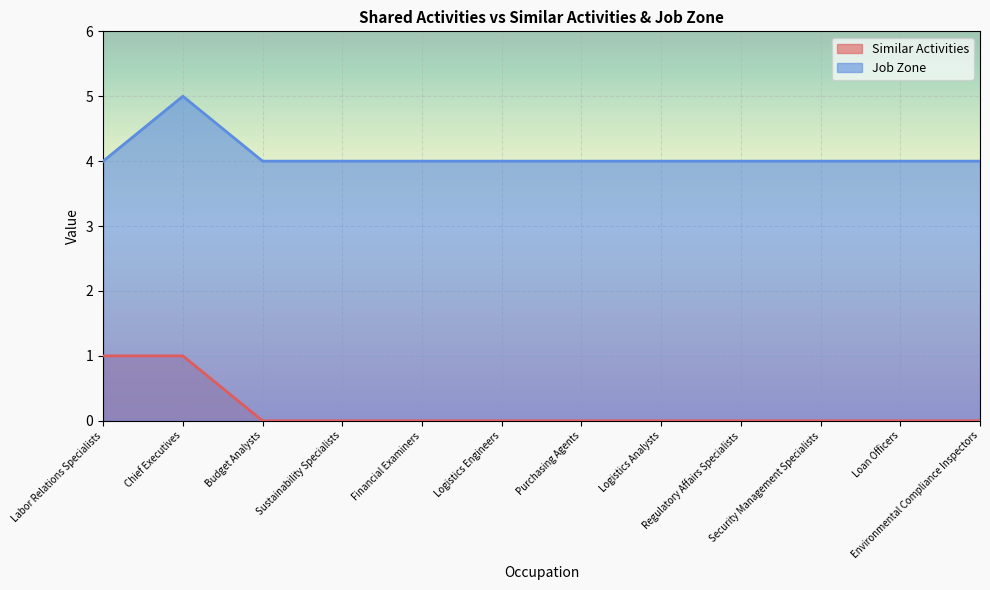

At which category is the sum across all series the highest?

Chief Executives